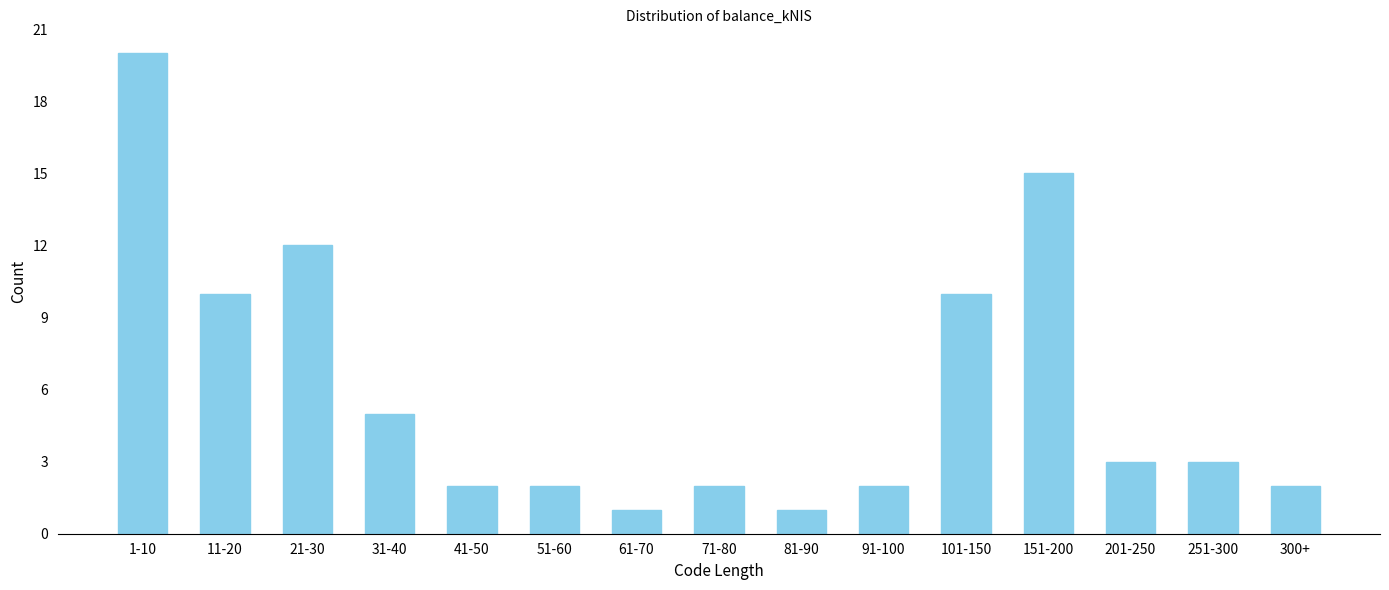

Reading left to right, transcribe all the data shown in this chart.

1-10=20	11-20=10	21-30=12	31-40=5	41-50=2	51-60=2	61-70=1	71-80=2	81-90=1	91-100=2	101-150=10	151-200=15	201-250=3	251-300=3	300+=2